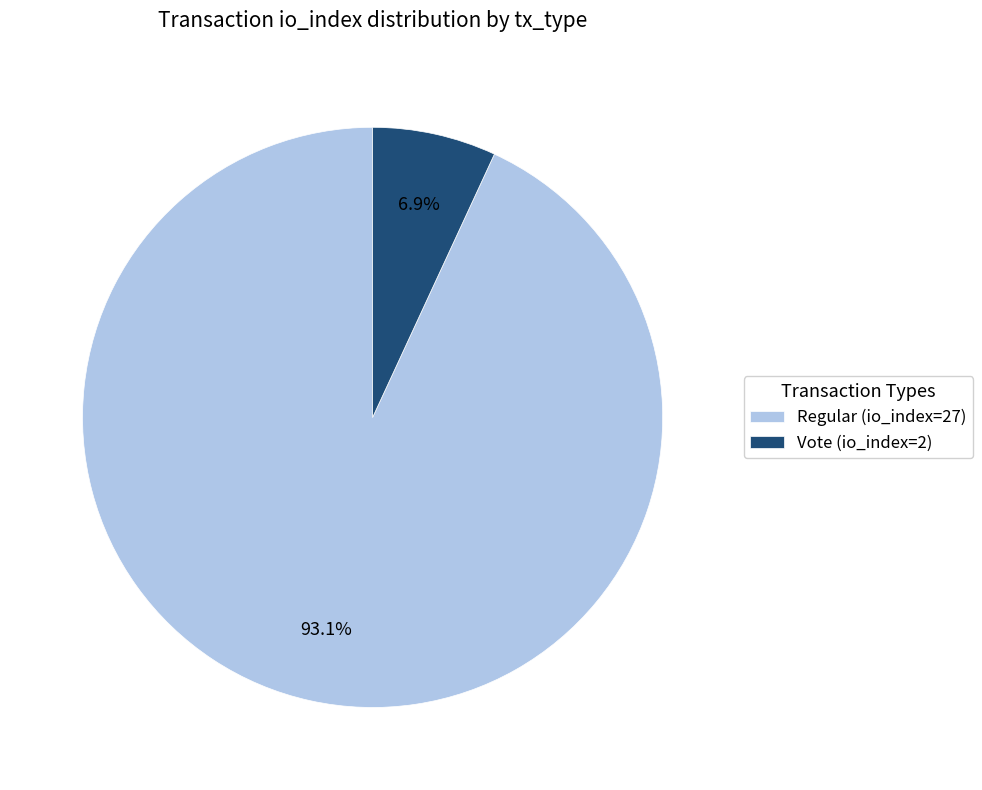

Does Regular (io_index=27) represent more than half of the total?

Yes